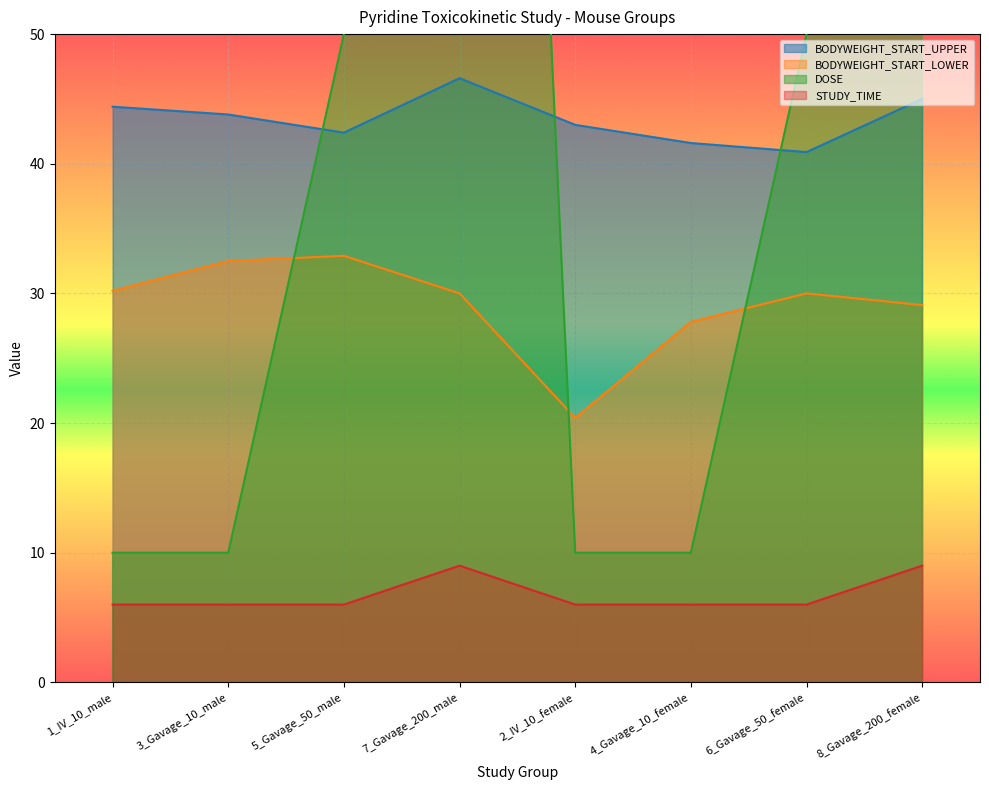

What is the greatest value displayed?

200.0